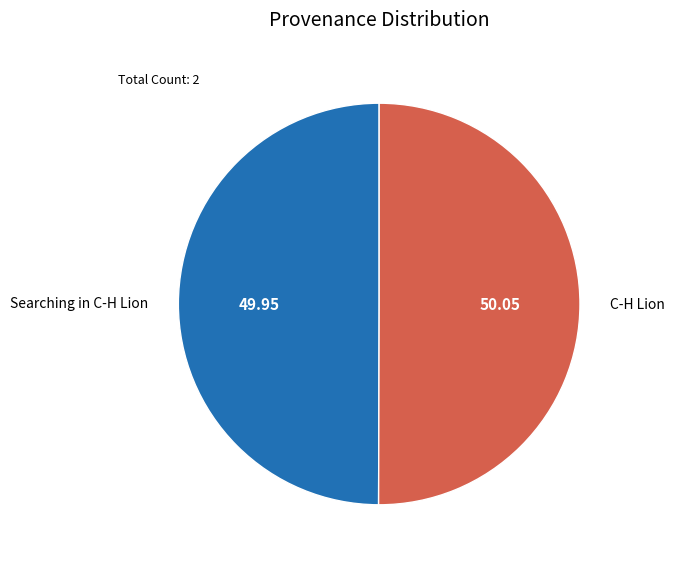

Do C-H Lion and Searching in C-H Lion together represent more than half of the pie?

Yes